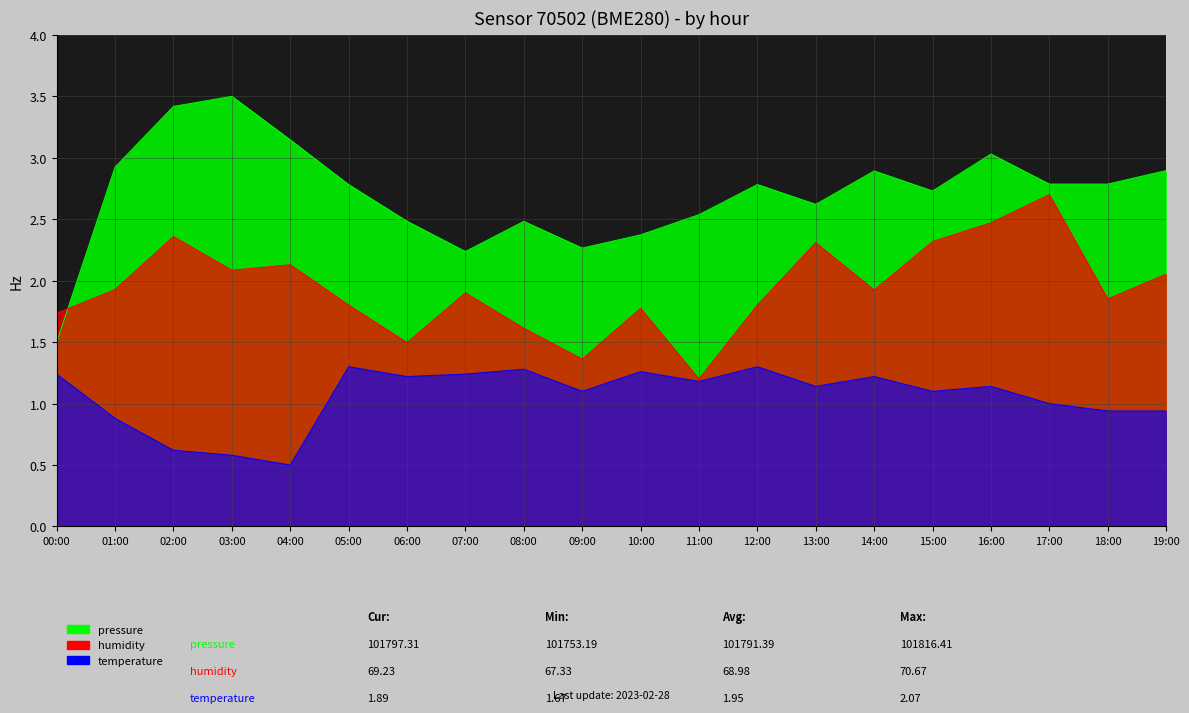

Is it true that temperature equals 0.3 at 07:00?

False